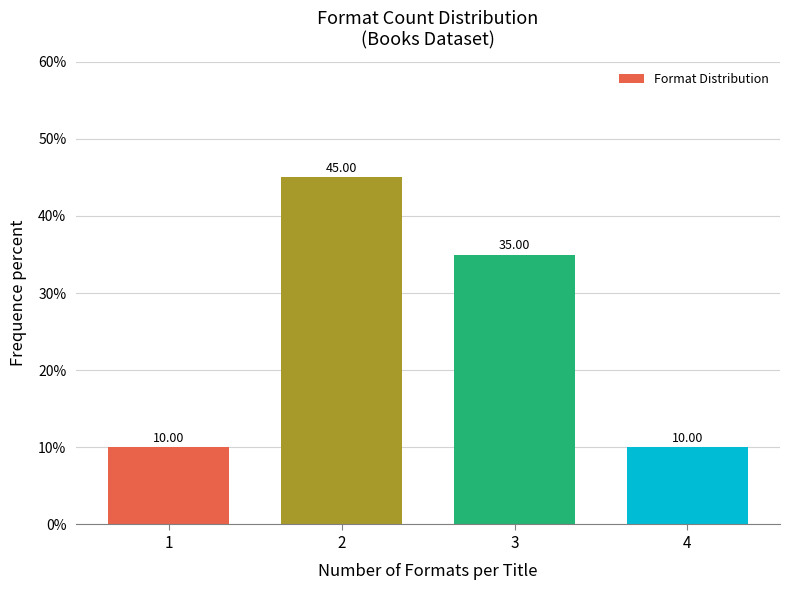

What is the change in value from 2 to 4?

-35